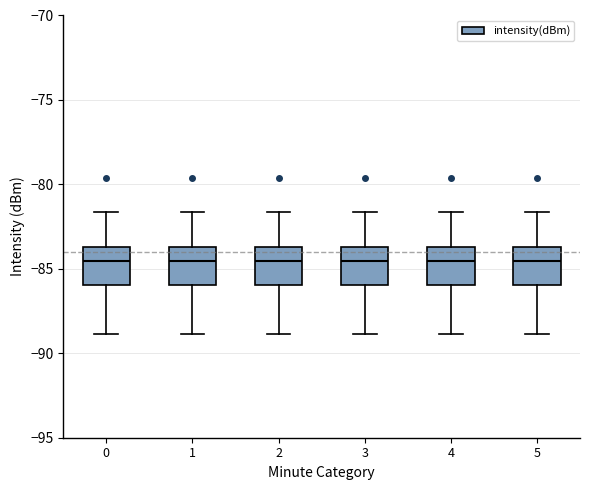

Where does the upper whisker of the box at x = 1 end on the y-axis? The values are not printed on the chart, so give them approximately, as read against the axis.

-81.5